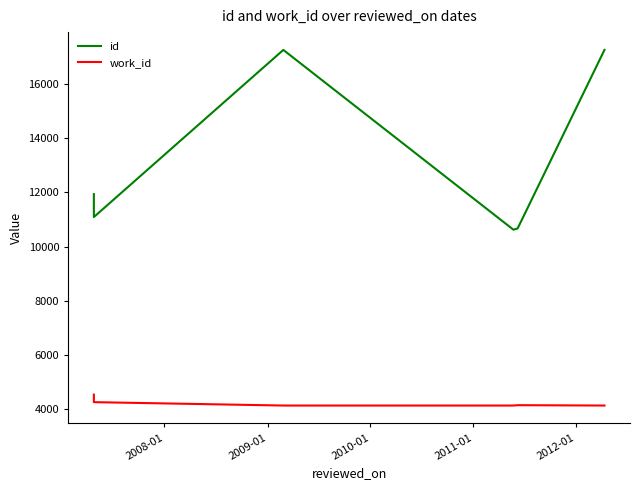

What is the spread (max minus min) of values at 2009-01?

13122